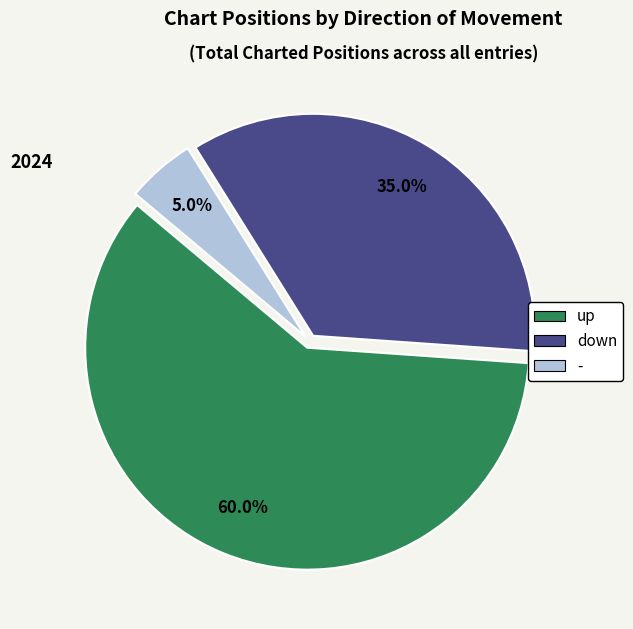

Do up and - together represent more than half of the pie?

Yes